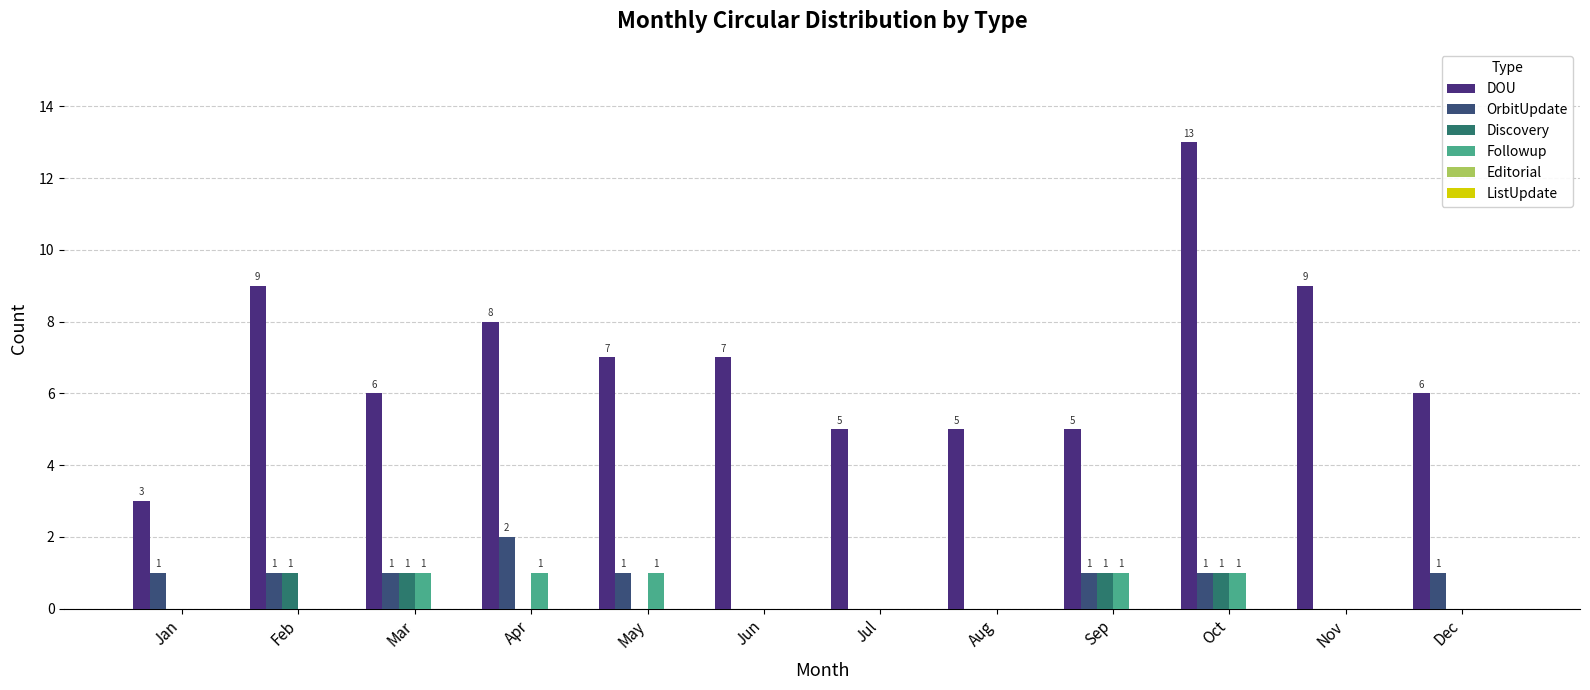

What is the difference between the maximum and second lowest values in the Followup series?

1